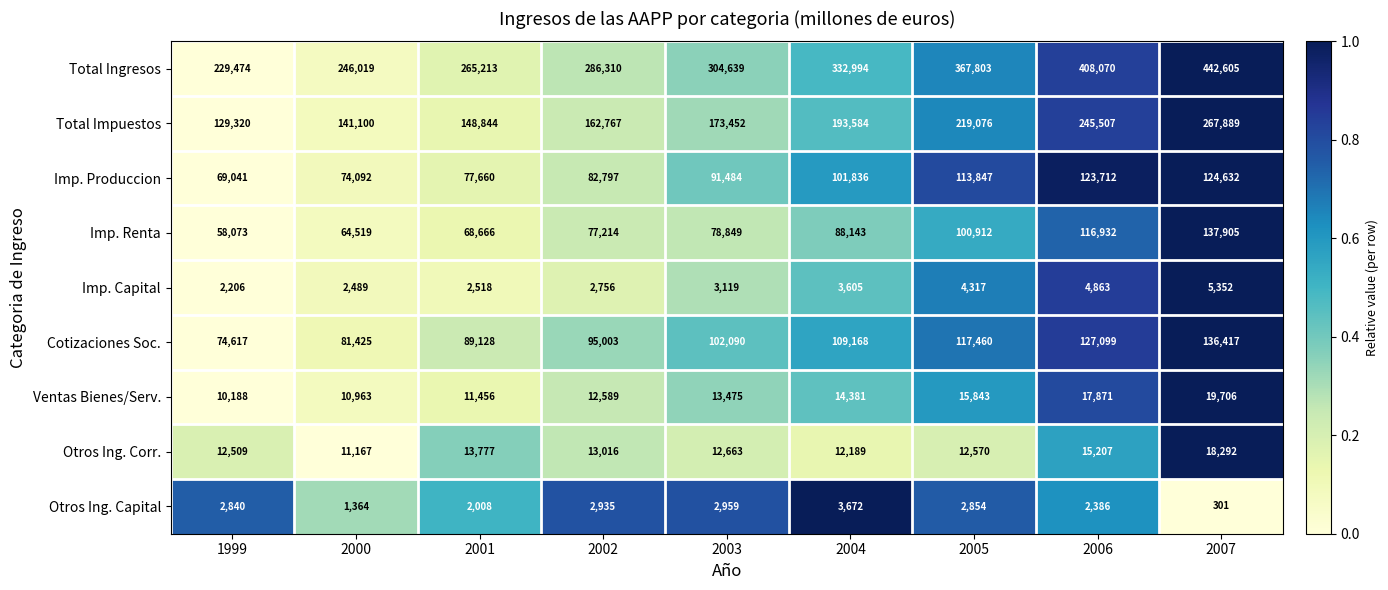

Between 2000 and 2007, which series saw the biggest shift?

Total Ingresos